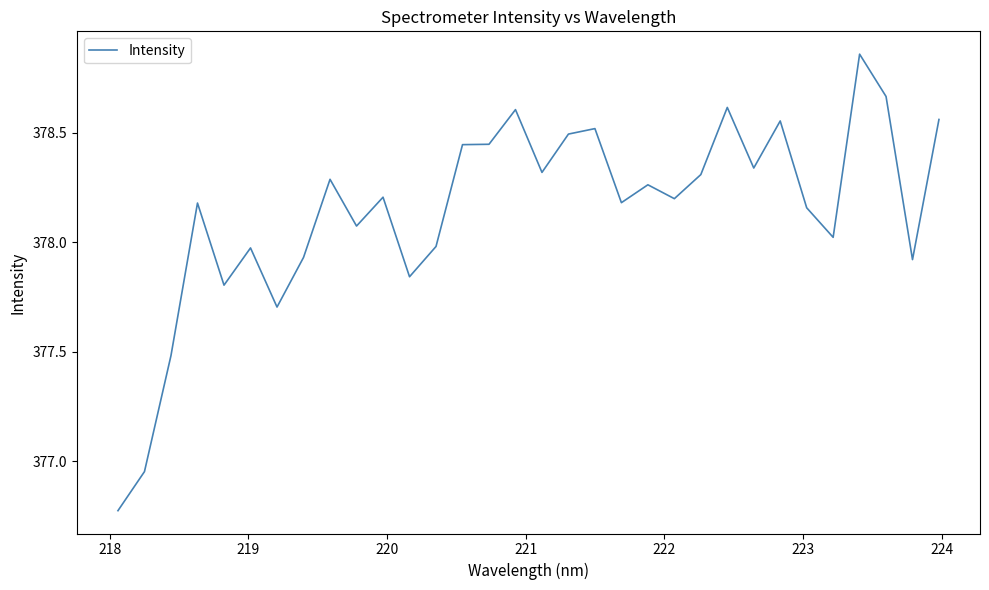

What is the difference between the maximum and minimum values?

2.1